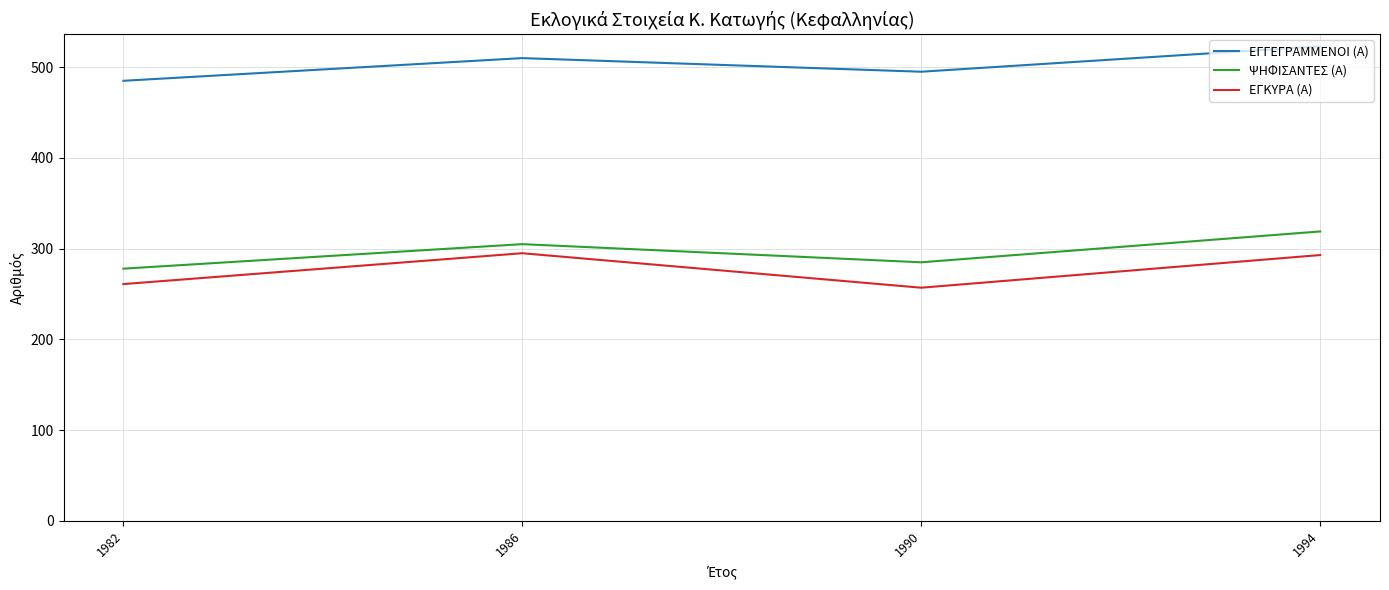

The ΕΓΓΕΓΡΑΜΜΕΝΟΙ (Α) series shows 510 at 1986. True or false?

True